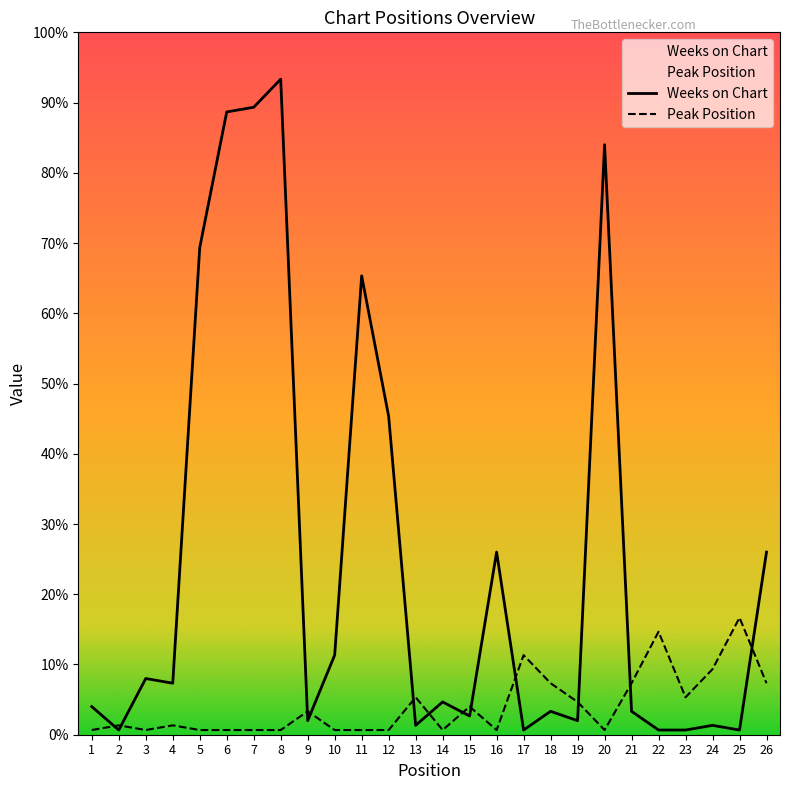

At which category is the sum across all series the highest?

8